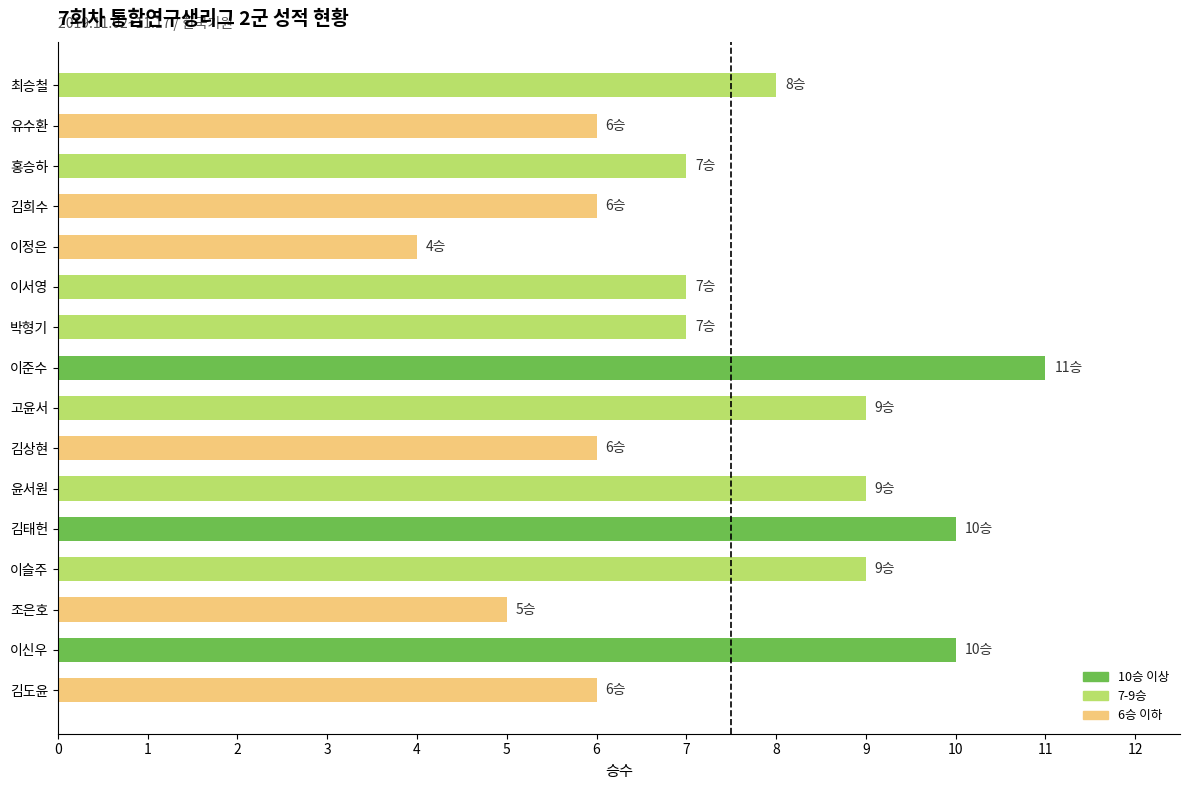

What is the difference between the maximum and minimum values?

7